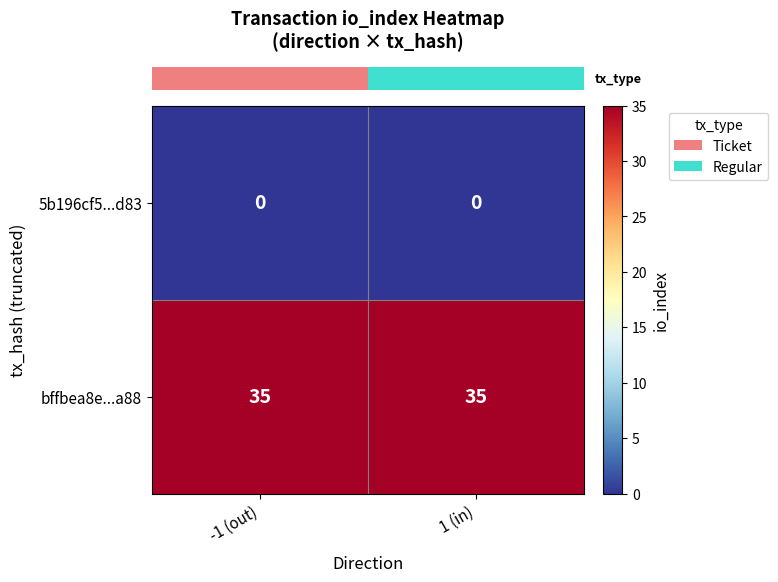

Is the value of 5b196cf5...d83 at -1 (out) greater than the value of bffbea8e...a88 at 1 (in)?

No